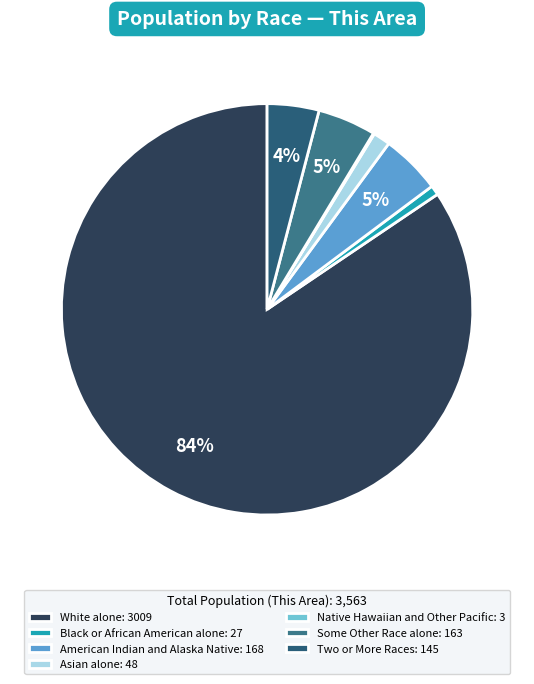

Rank the categories by value from lowest to highest.

Native Hawaiian and Other Pacific, Black or African American alone, Asian alone, Two or More Races, Some Other Race alone, American Indian and Alaska Native, White alone